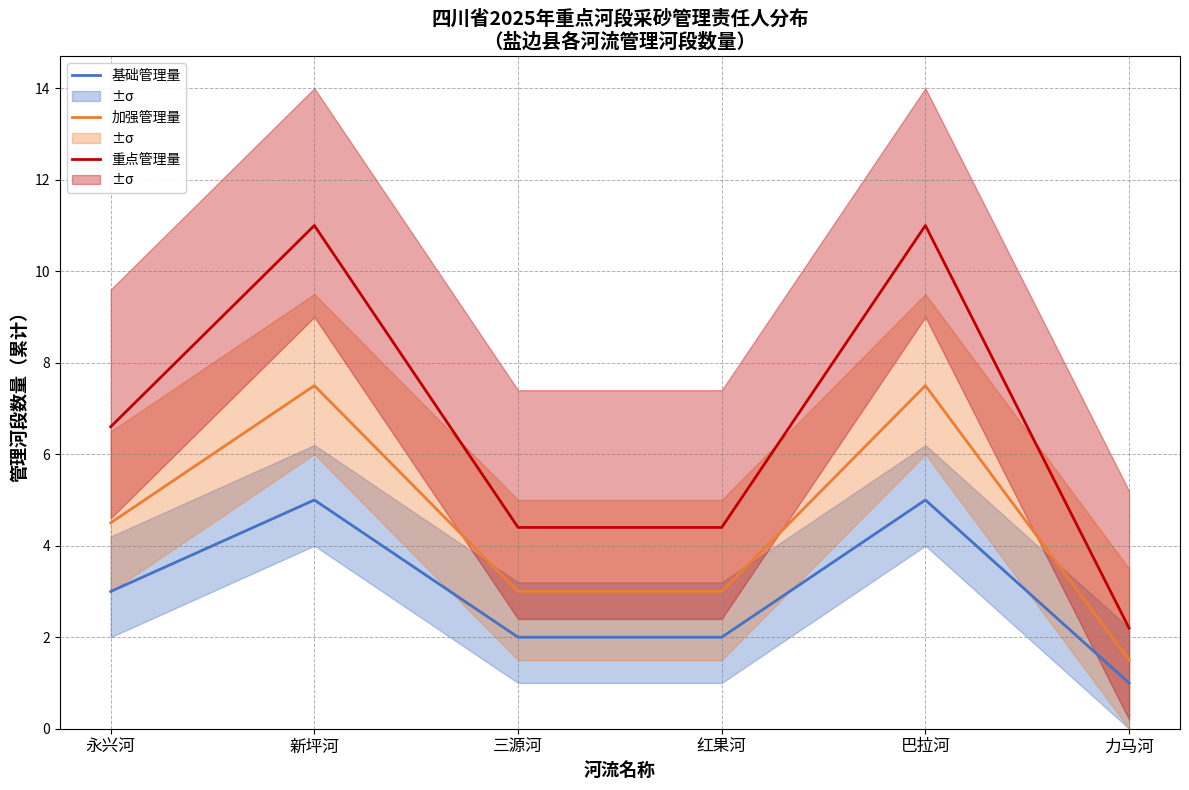

The 加强管理量 series shows 4.5 at 永兴河. True or false?

True